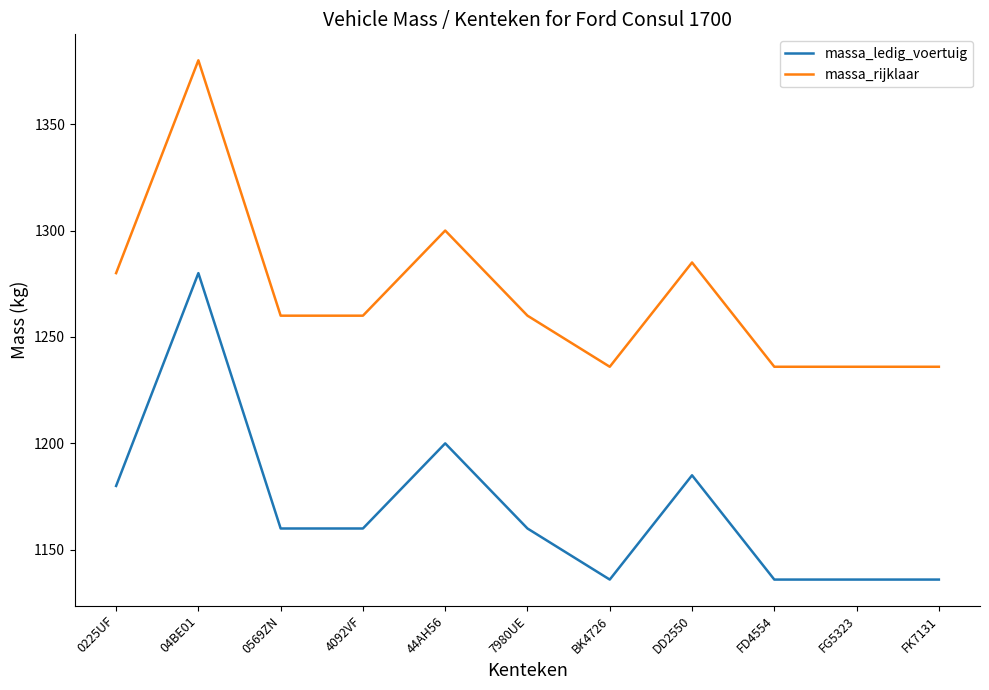

Which label corresponds to the largest value in the chart?

04BE01